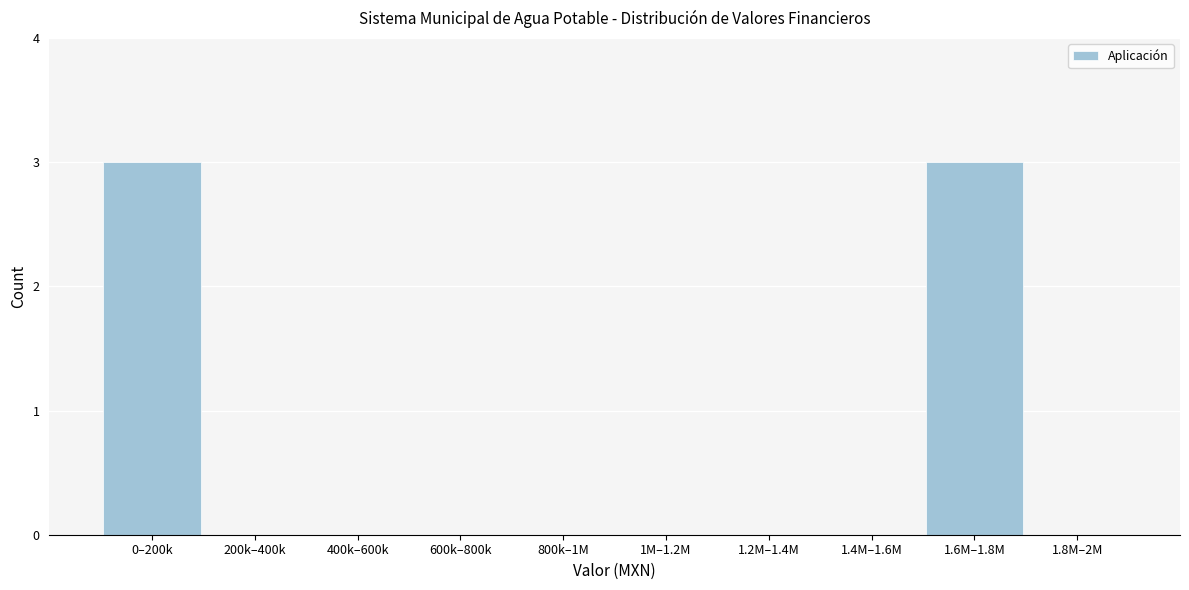

Reading right to left, transcribe all the data shown in this chart.

1.8M–2M=0	1.6M–1.8M=3	1.4M–1.6M=0	1.2M–1.4M=0	1M–1.2M=0	800k–1M=0	600k–800k=0	400k–600k=0	200k–400k=0	0–200k=3